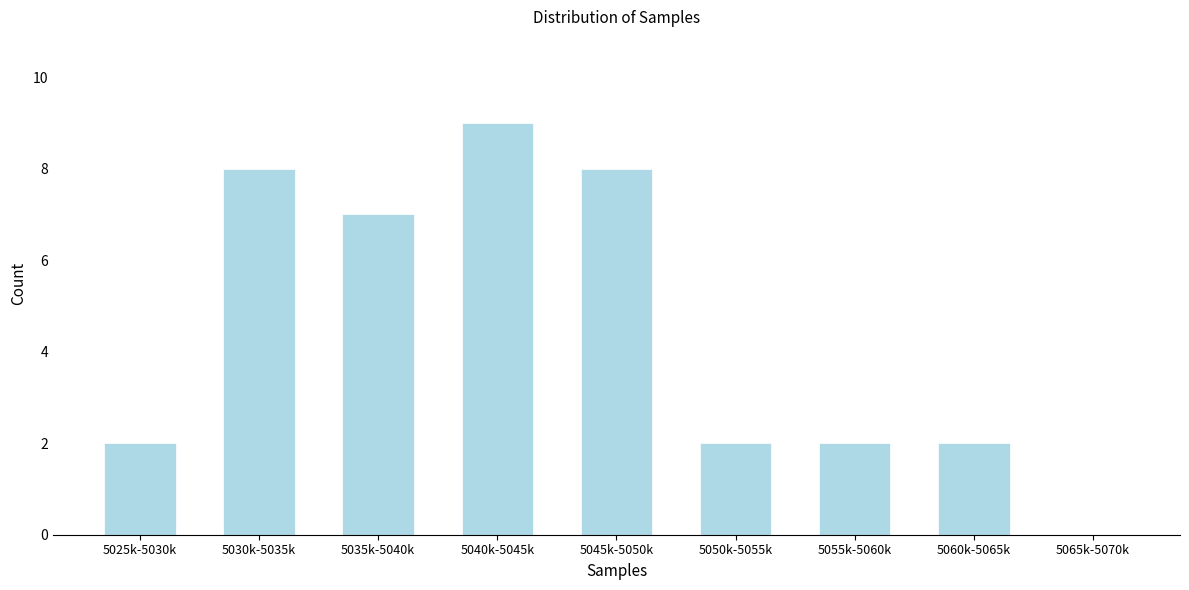

Reading right to left, what are all the values shown in this chart?

5065k-5070k=0	5060k-5065k=2	5055k-5060k=2	5050k-5055k=2	5045k-5050k=8	5040k-5045k=9	5035k-5040k=7	5030k-5035k=8	5025k-5030k=2